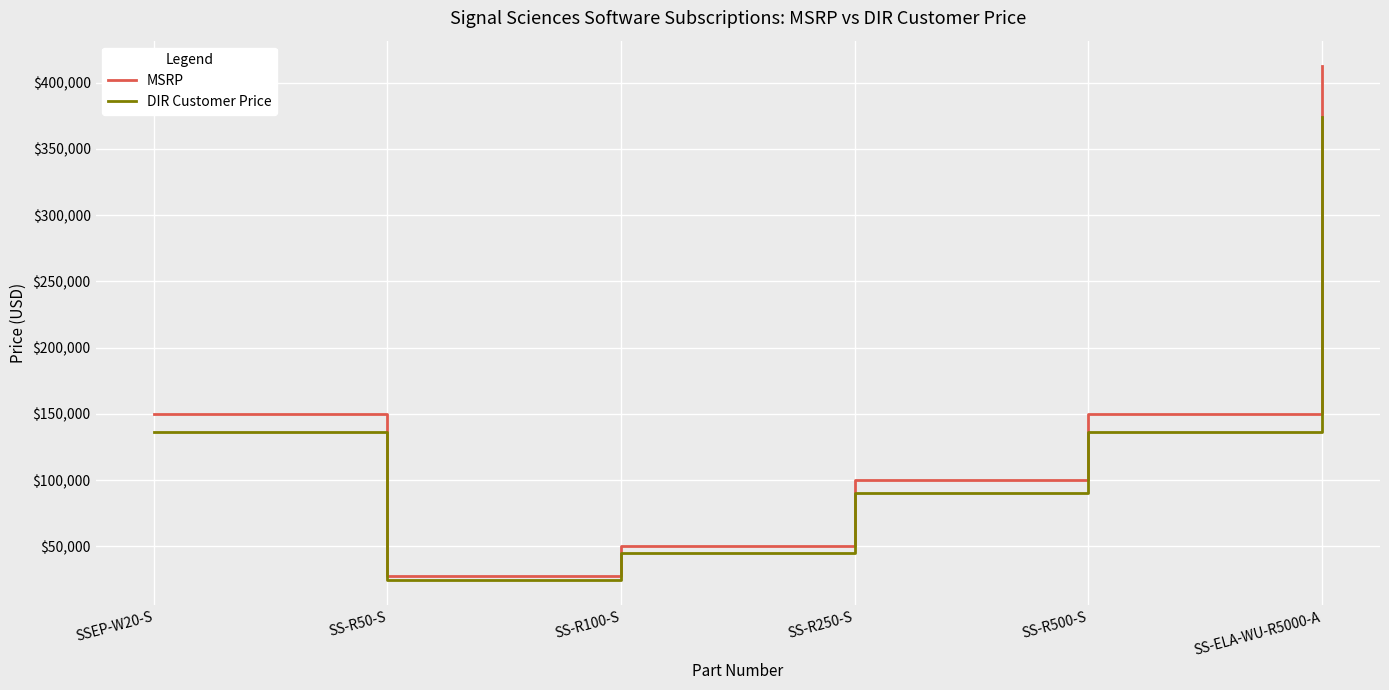

What is the spread (max minus min) of values at SS-R100-S?

4662.5